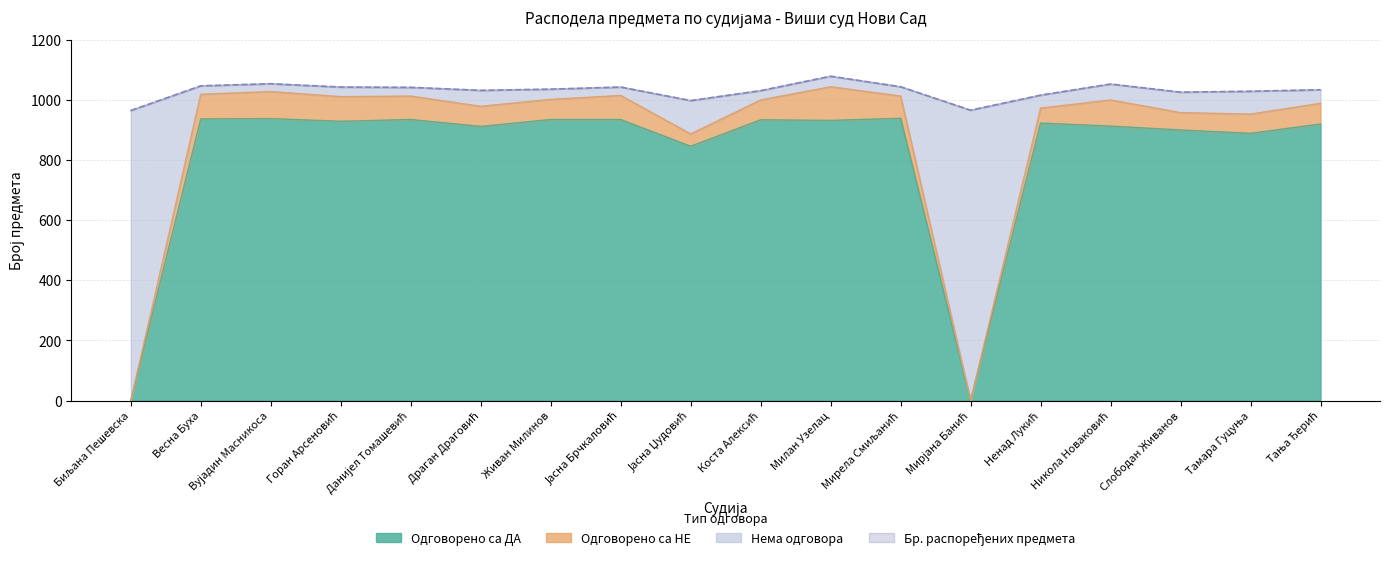

How many interior local peaks does the Одговорено са ДА series have?

5